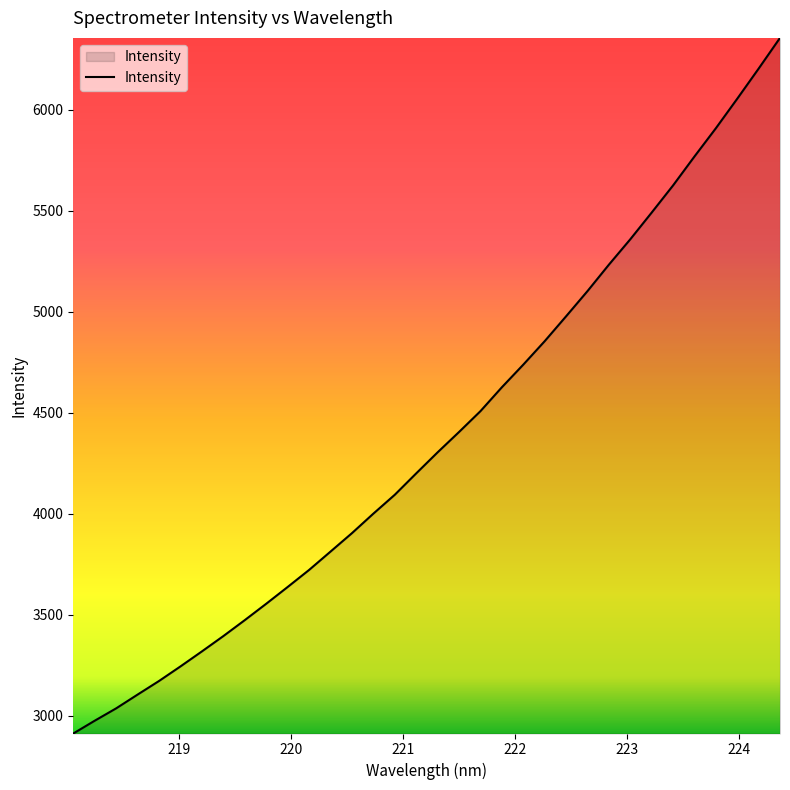

What is the difference between the maximum and minimum values?

3442.0